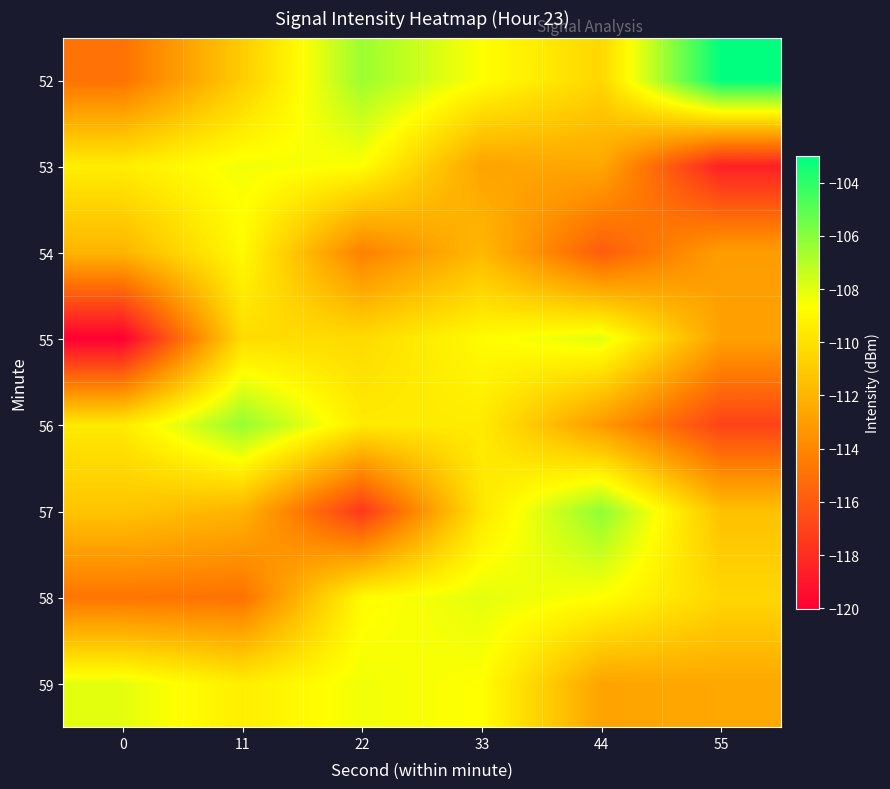

Which series has the largest total across all categories?

52